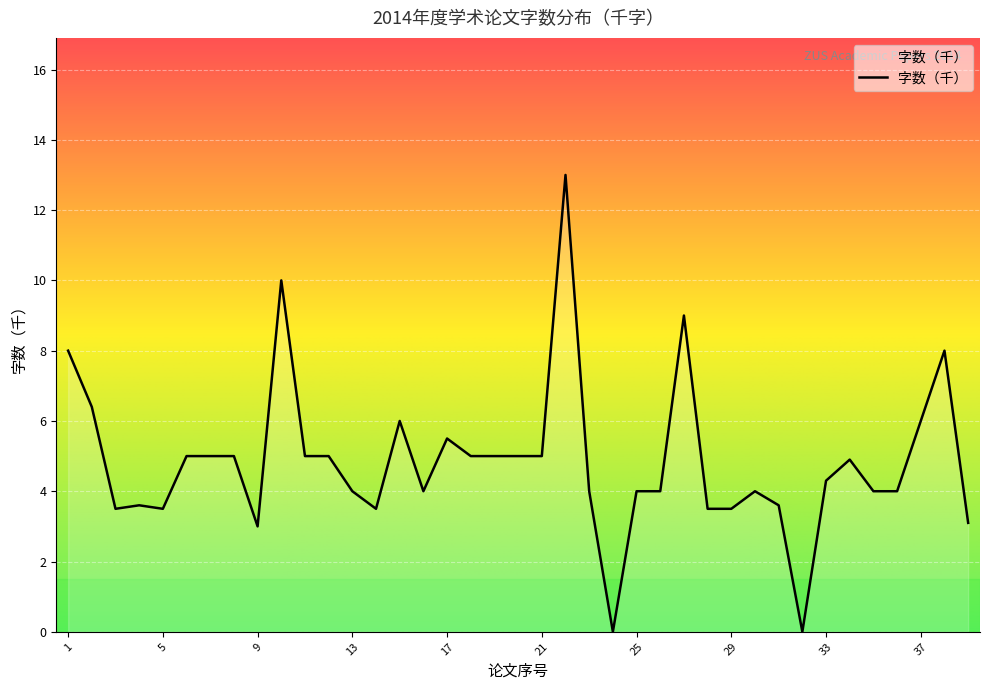

What is the greatest value displayed?

13.0